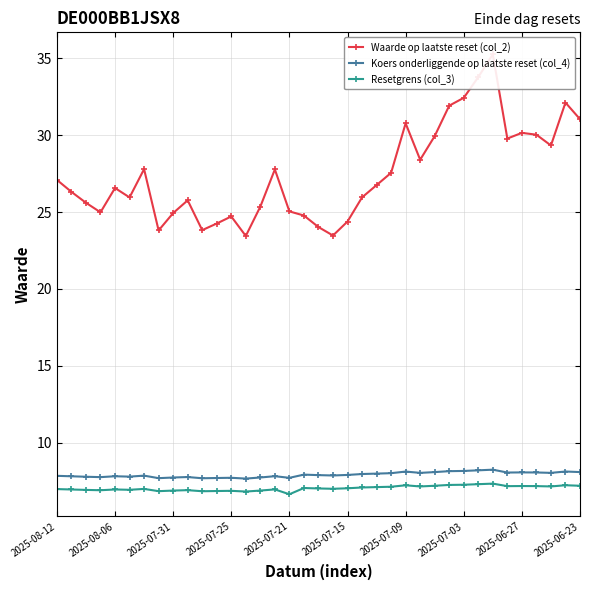

What are all the series names shown in the legend?

Waarde op laatste reset (col_2), Koers onderliggende op laatste reset (col_4), Resetgrens (col_3)